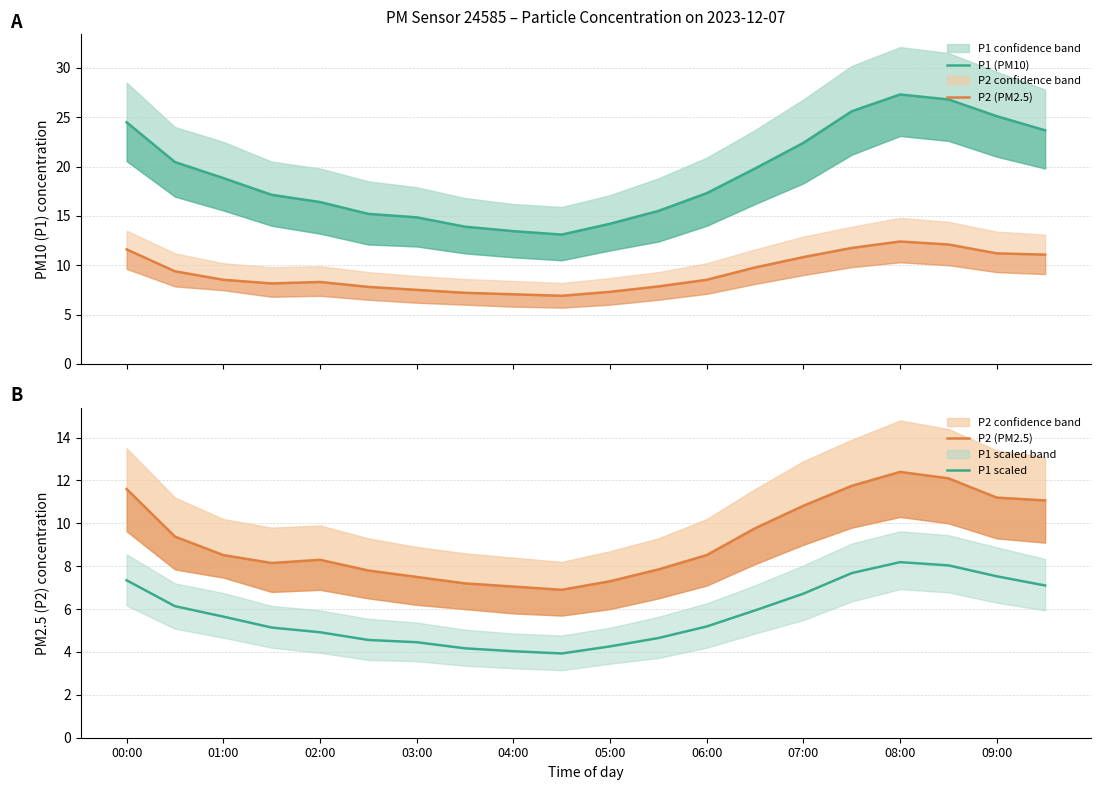

The P1 scaled series shows 4.0 at 04:00. True or false?

True